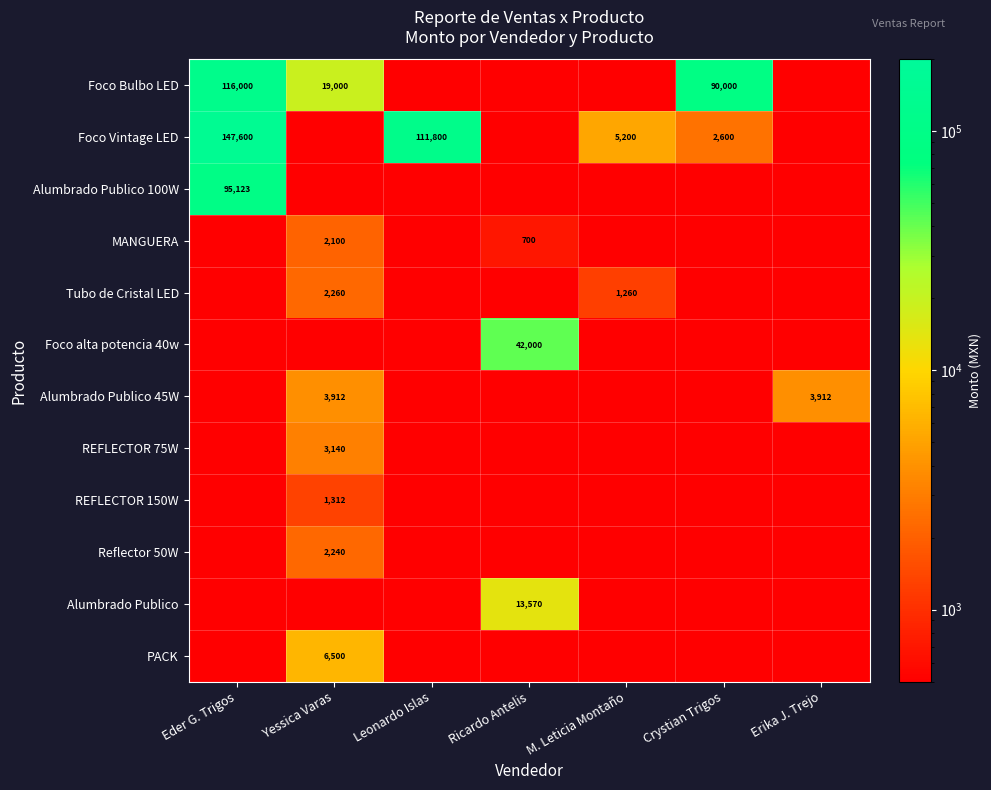

The Alumbrado Publico series shows 19134 at Ricardo Antelis. True or false?

False